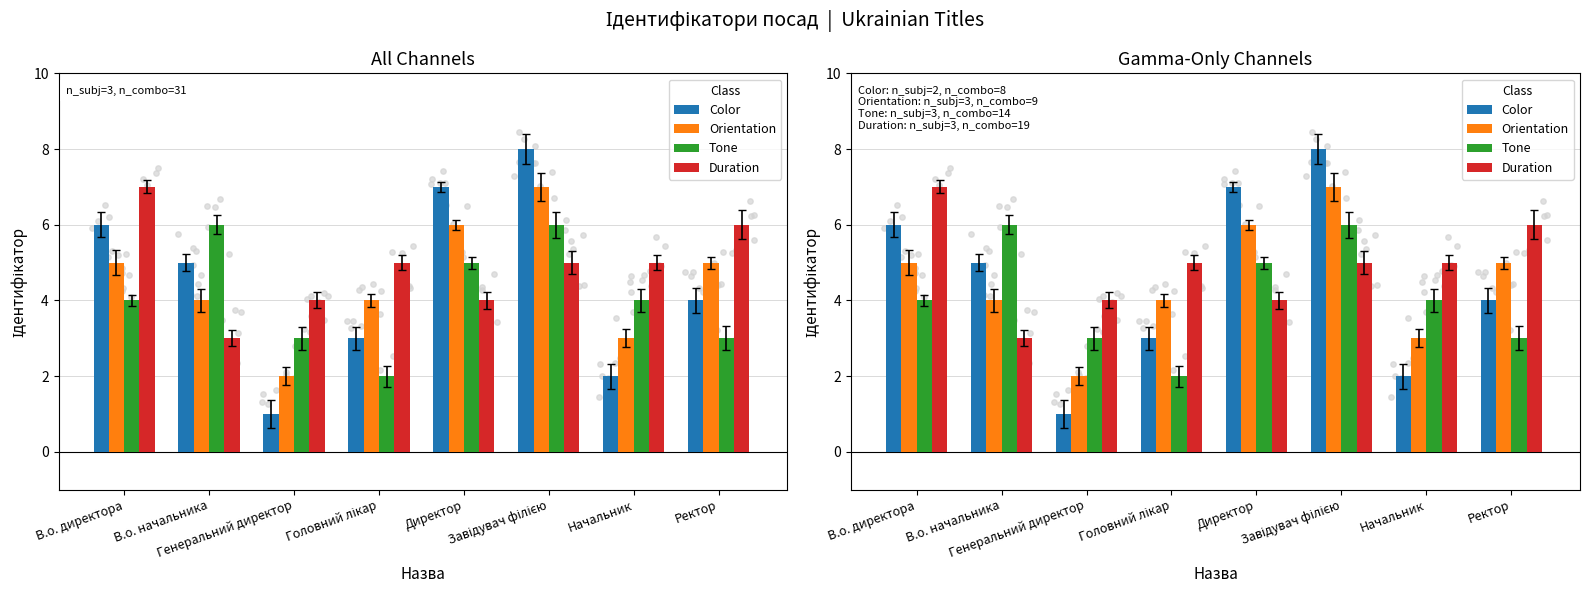

What is the total value across all series at Ректор?

18